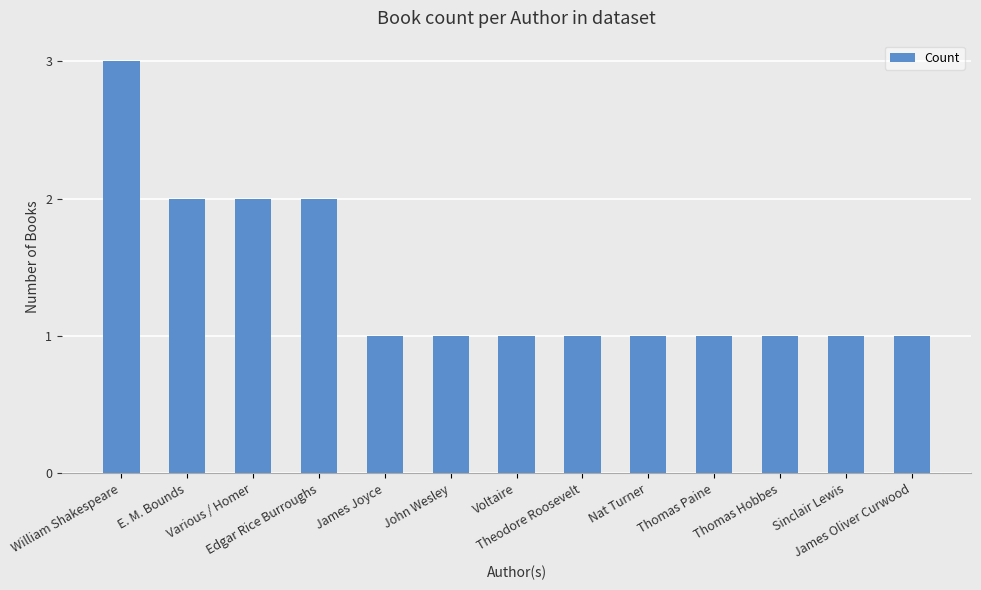

What is the sum of all values?

18